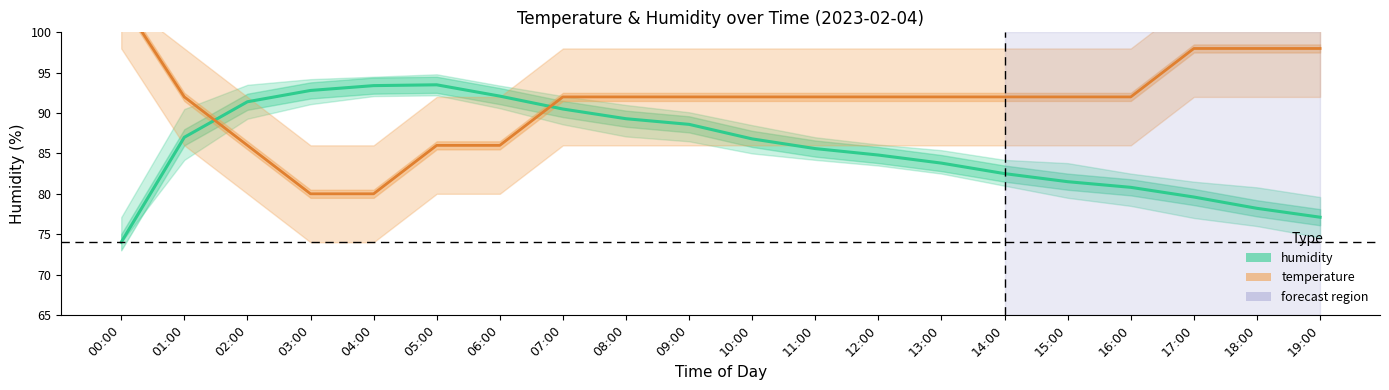

How many data points in humidity_lower are less than 84?

9